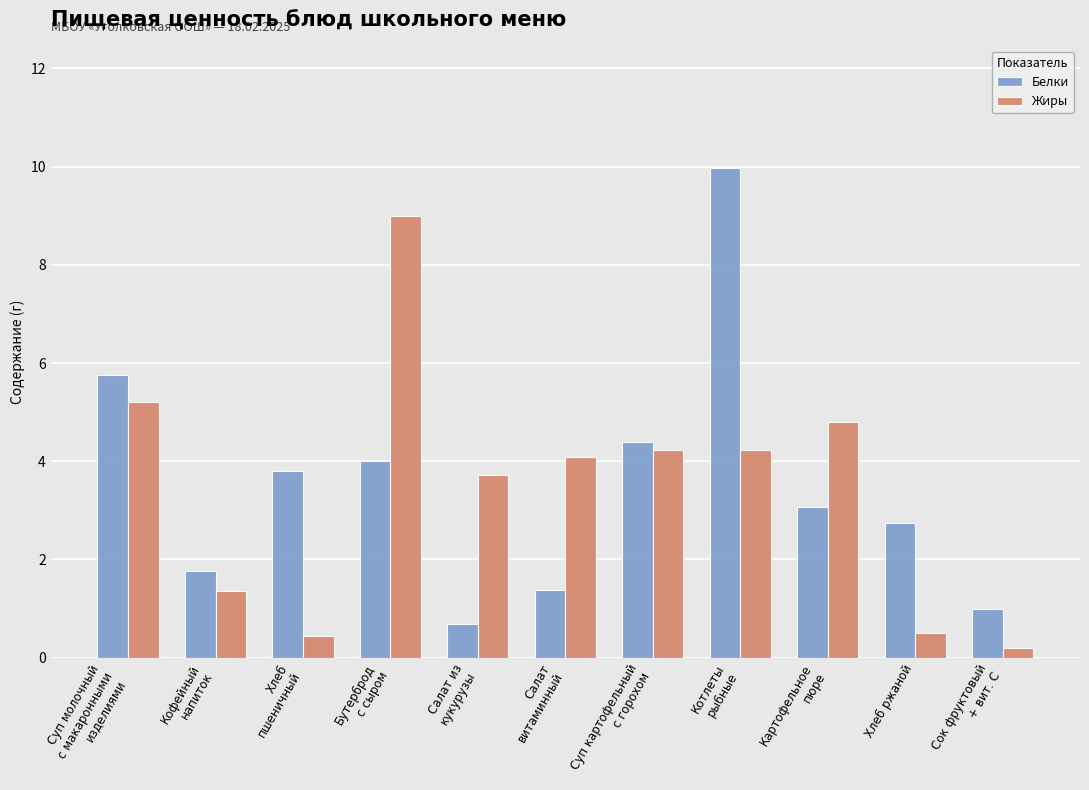

What is the difference between the highest and lowest values at Сок фруктовый
+ вит. С?

0.8